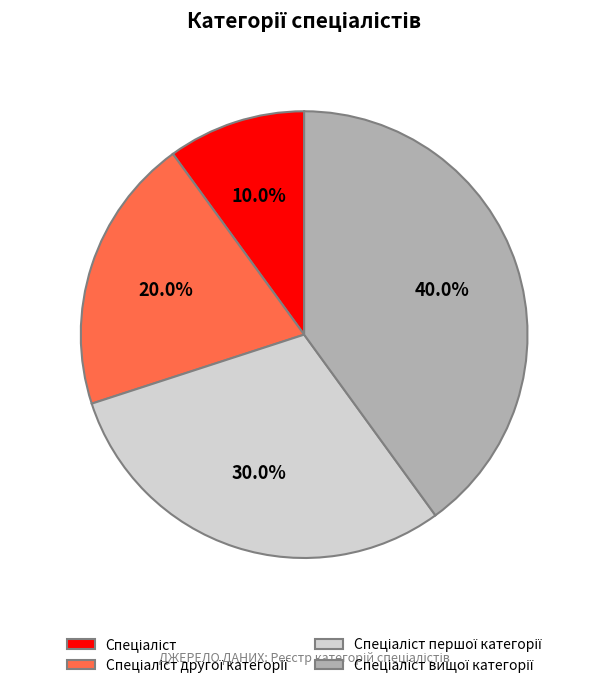

Is there a majority slice in this chart?

No